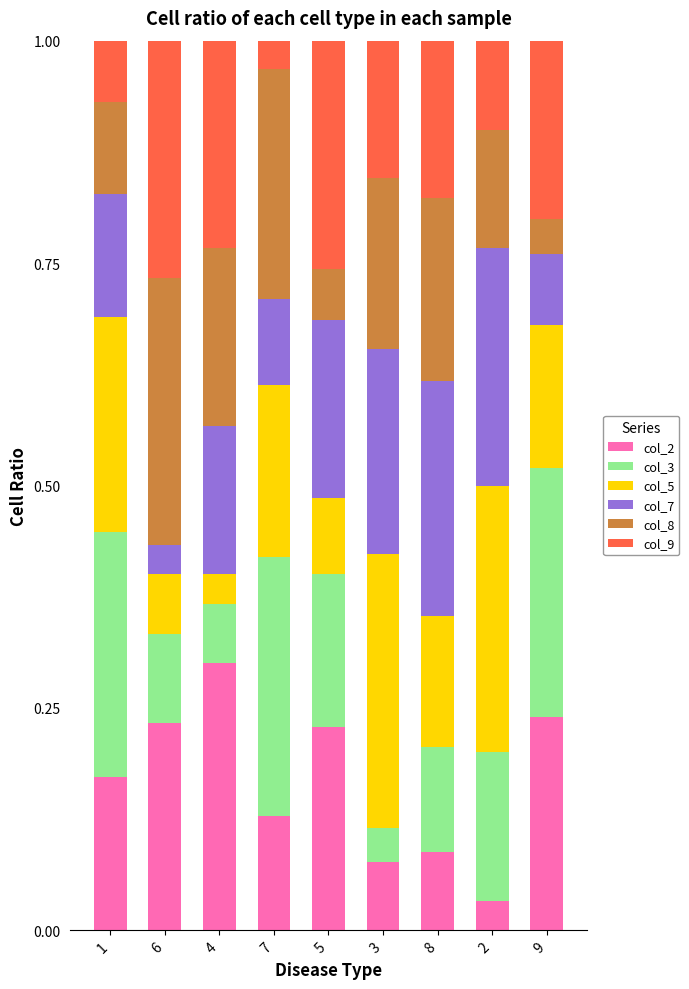

What is the total value across all series at 8?

1.0